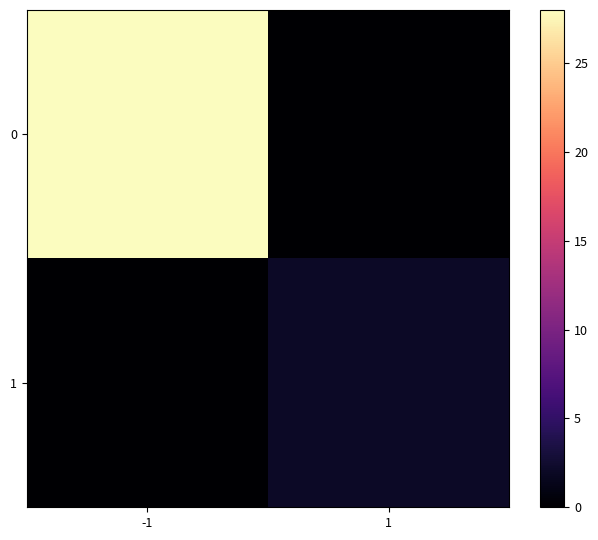

List the series in order of their overall mean, highest first.

0, 1